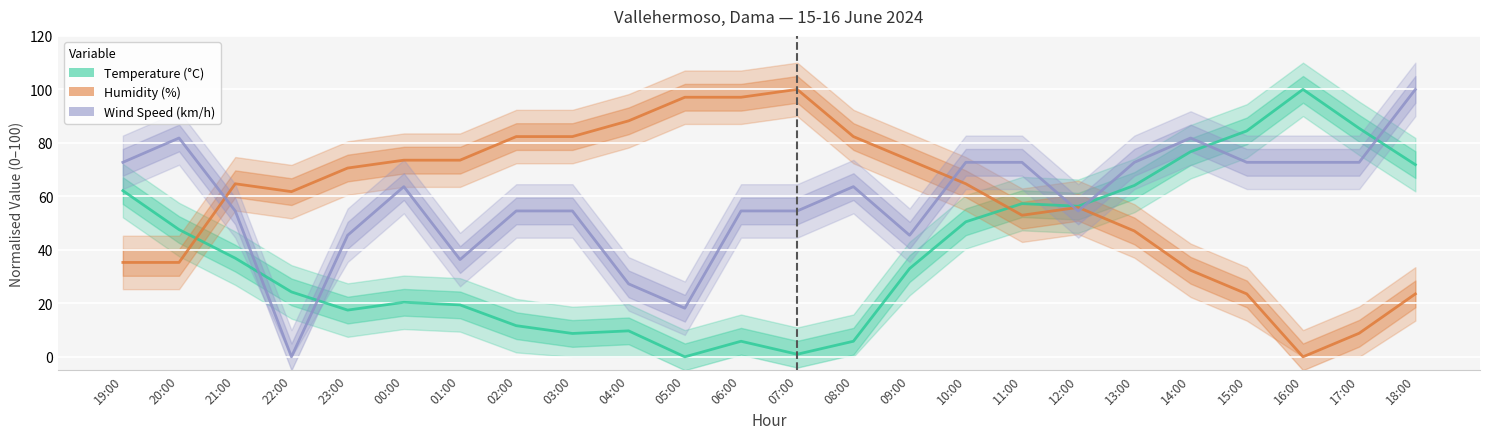

How many interior local valleys does the Temperature (°C) series have?

5